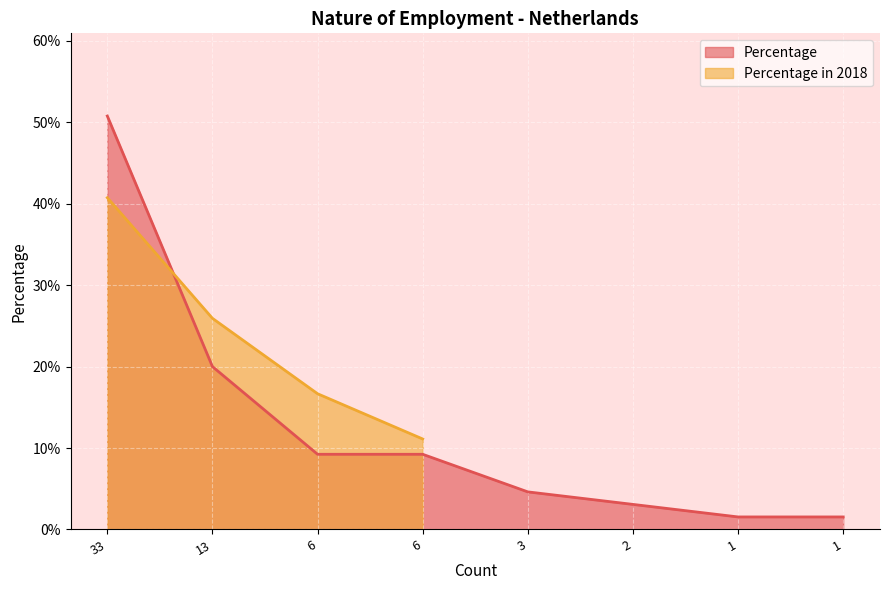

True or false: there are more than 1 points higher than both neighbors.

False